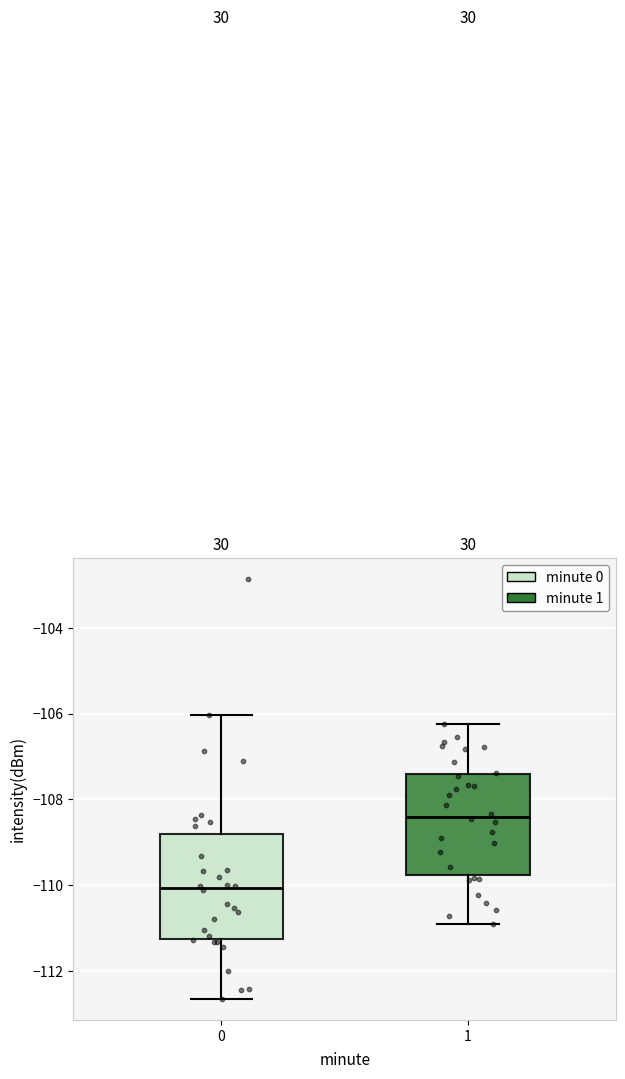

Reading left to right, read every box against the y-axis: the position of its median line, the range the box covers, and the ends of its whiskers. The values are not printed on the chart, so give them approximately, as read against the axis.

0: median -110.0, box -111.2 to -108.8, whiskers -112.6 to -106.0
1: median -108.4, box -109.8 to -107.4, whiskers -111.0 to -106.2